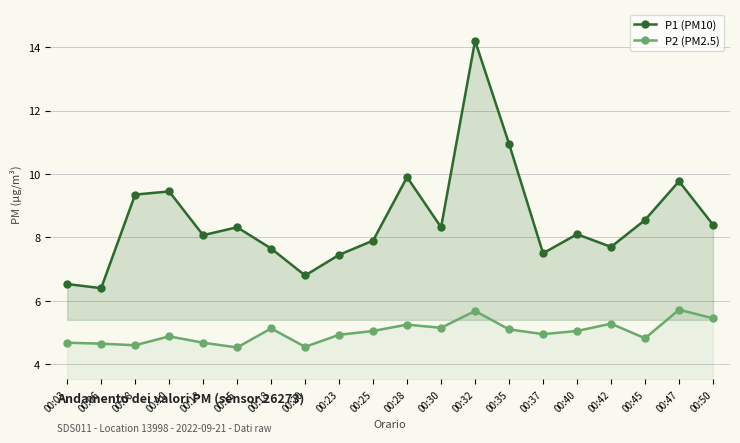

In P2 (PM2.5), how many points are lower than both neighbors (excluding endpoints)?

6